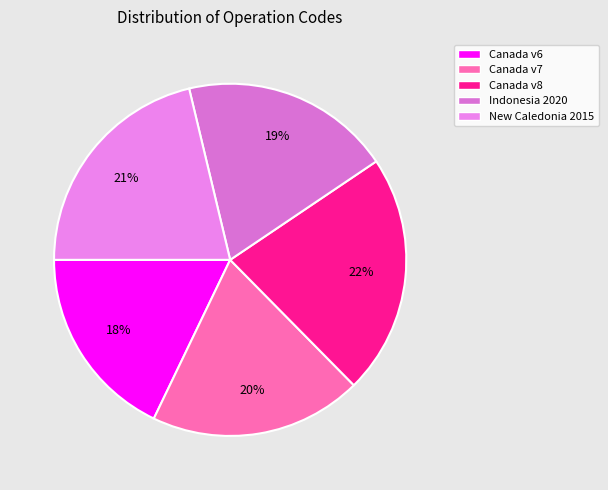

To the nearest percent, what is the average slice percentage?

20%